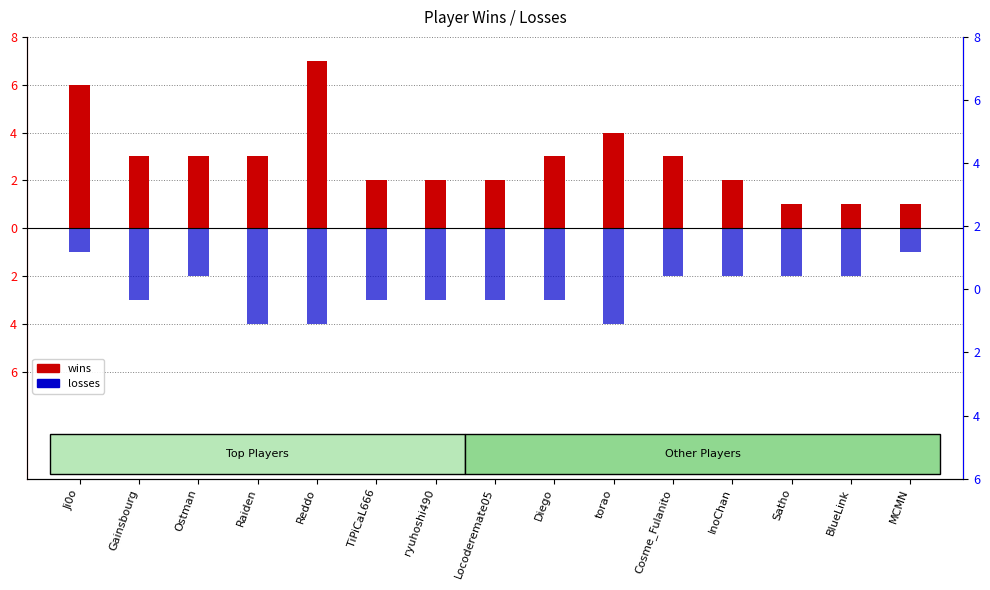

What is the difference between the losses values at Ji0o and torao?

3